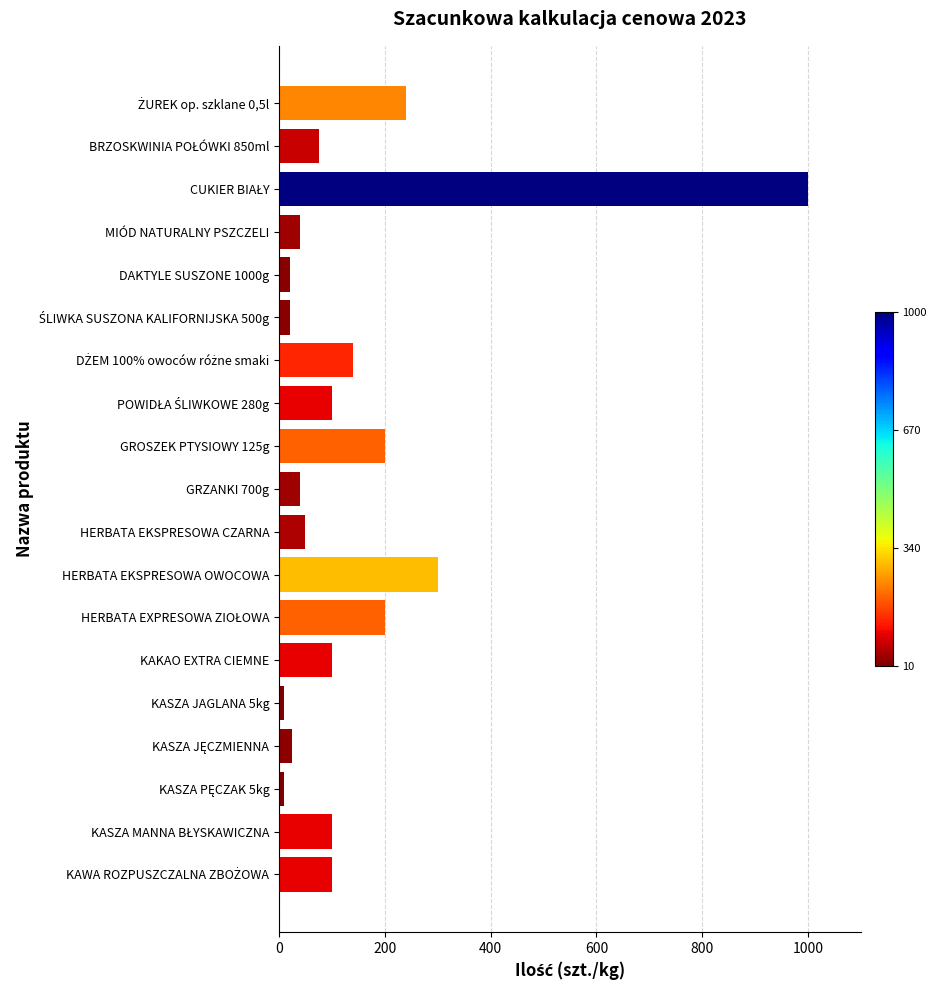

True or false: the data shows 100 at KAKAO EXTRA CIEMNE.

True